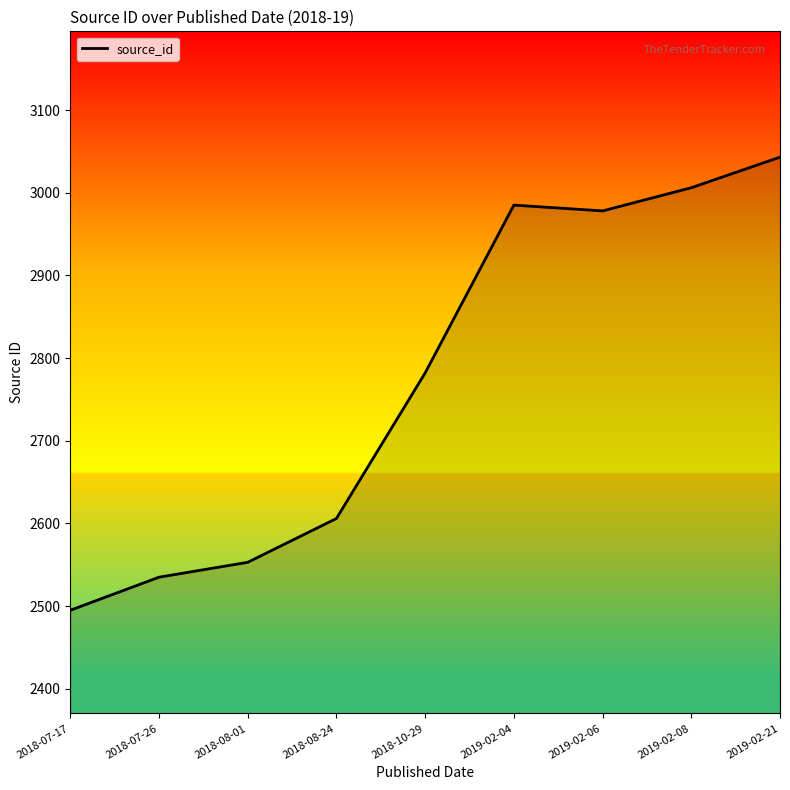

Reading right to left, extract all data points from this chart.

2019-02-21=3043	2019-02-08=3006	2019-02-06=2978	2019-02-04=2985	2018-10-29=2782	2018-08-24=2606	2018-08-01=2553	2018-07-26=2535	2018-07-17=2495